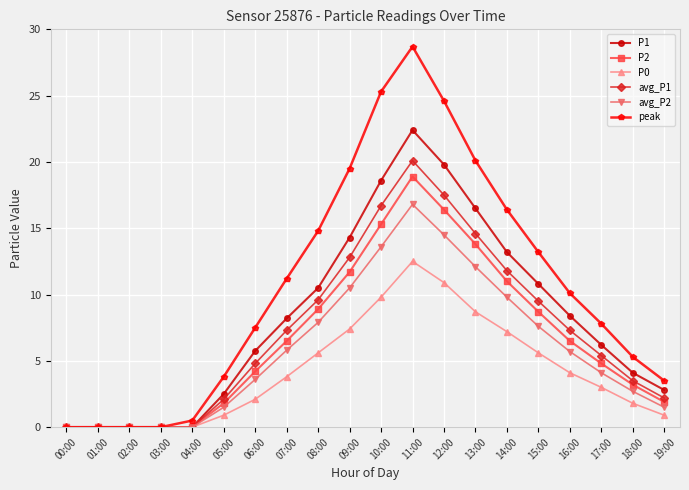

What is the total value across all series at 10:00?

99.3